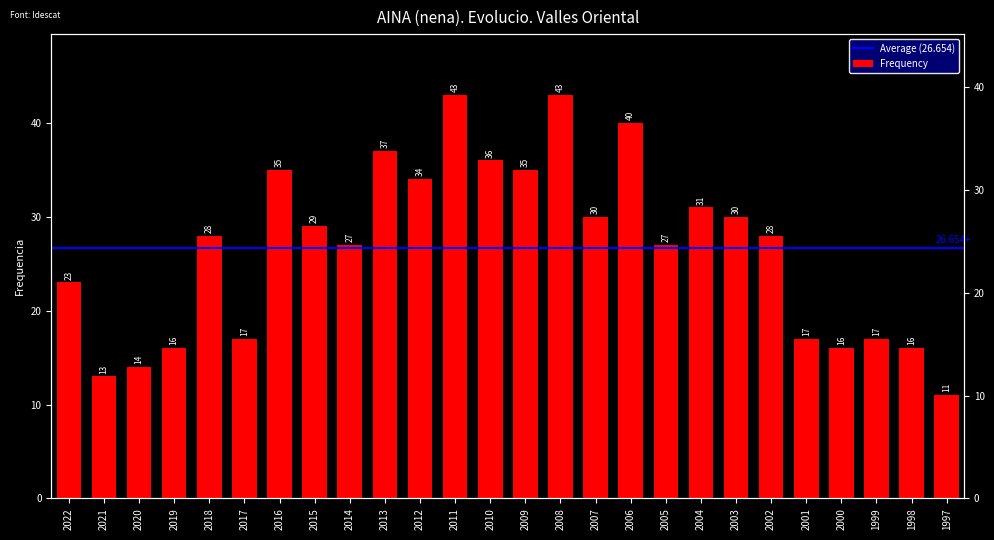

Rank the categories by value from highest to lowest.

2011, 2008, 2006, 2013, 2010, 2016, 2009, 2012, 2004, 2007, 2003, 2015, 2018, 2002, 2014, 2005, 2022, 2017, 2001, 1999, 2019, 2000, 1998, 2020, 2021, 1997